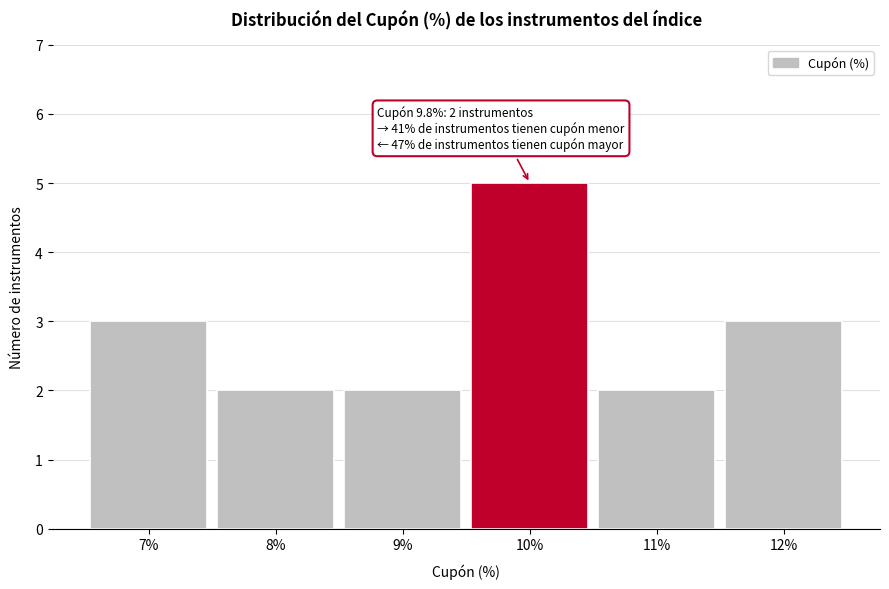

Over which range of the x-axis is the bar tallest?

9.5 to 10.5